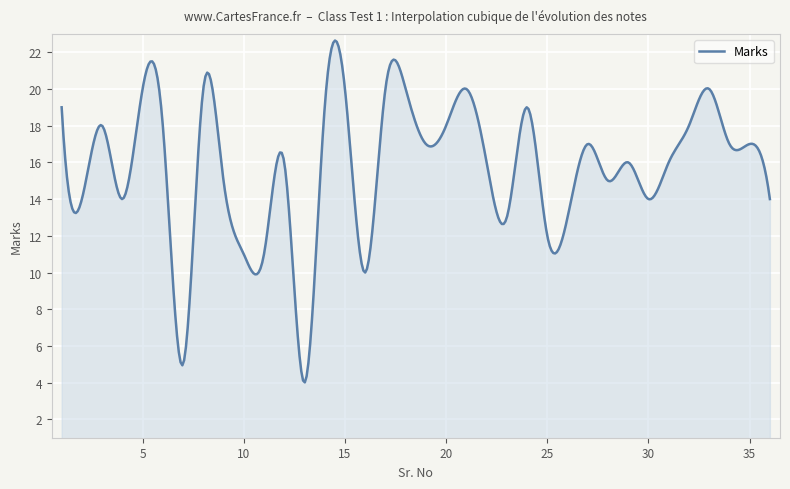

True or false: there are more than 0 points higher than both neighbors.

True